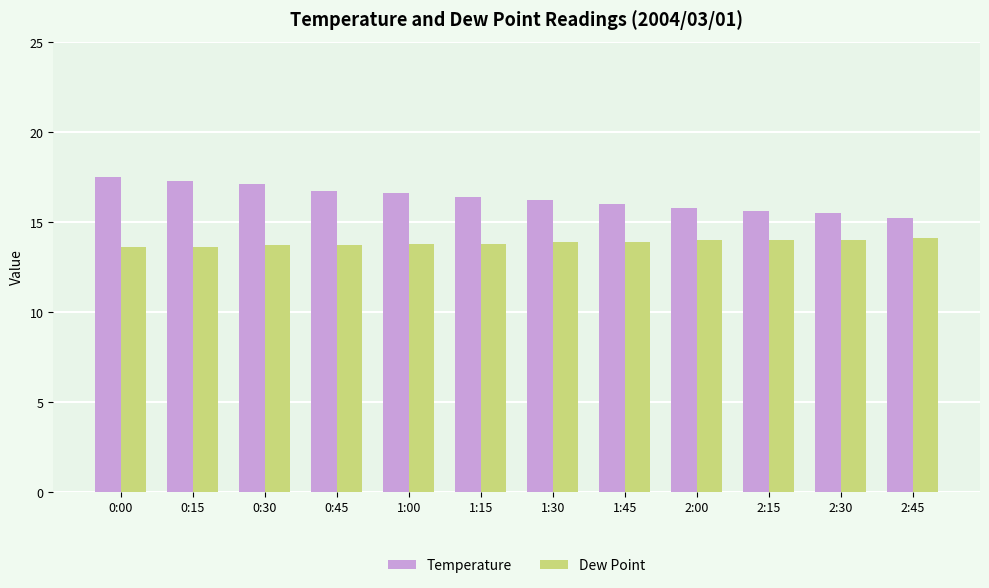

What is the average value of the Temperature series?

16.3